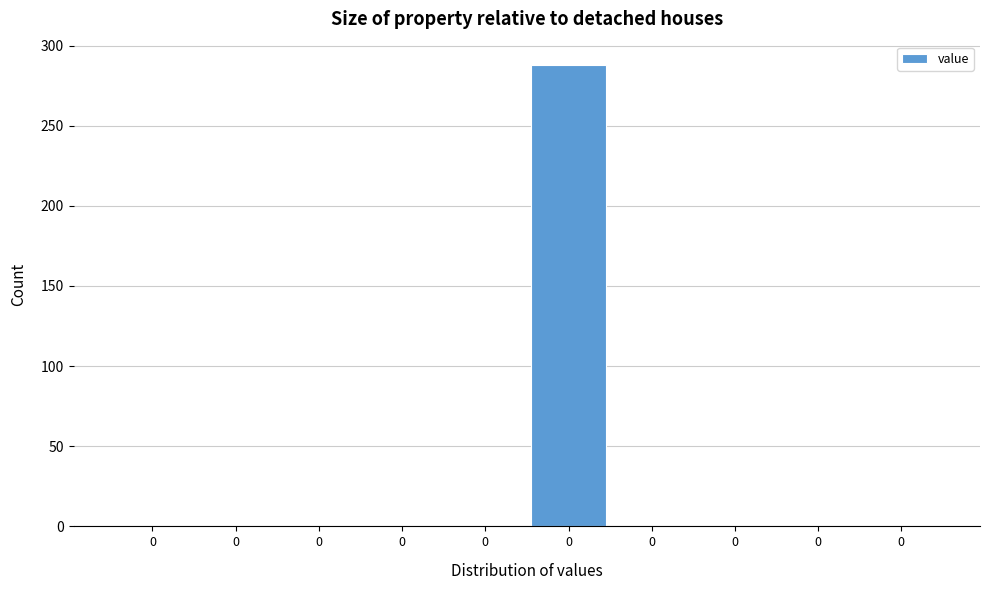

How many series are shown in this chart?

1